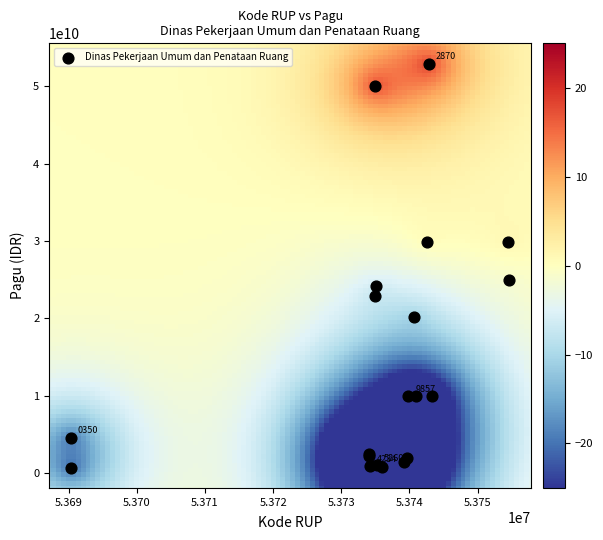

What Y value in the scatter plot is closest to 26812750000?

24925500000